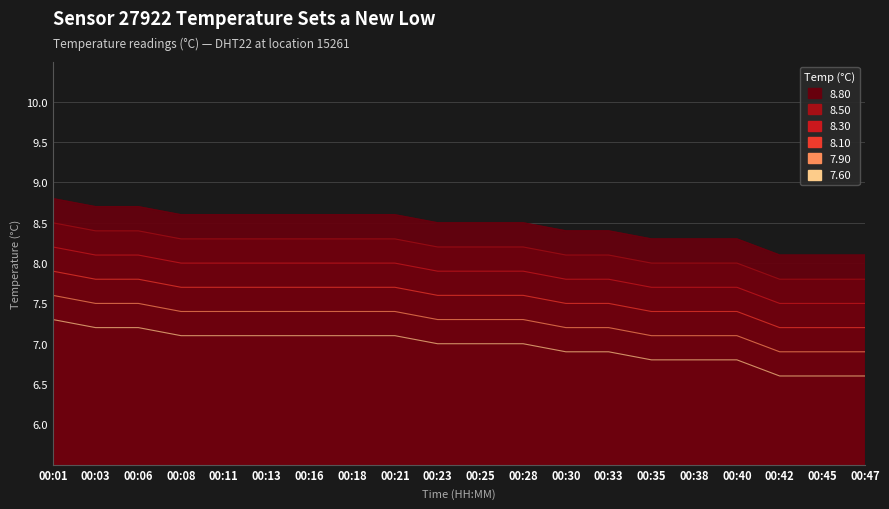

The value at 00:38 is 11.9. True or false?

False